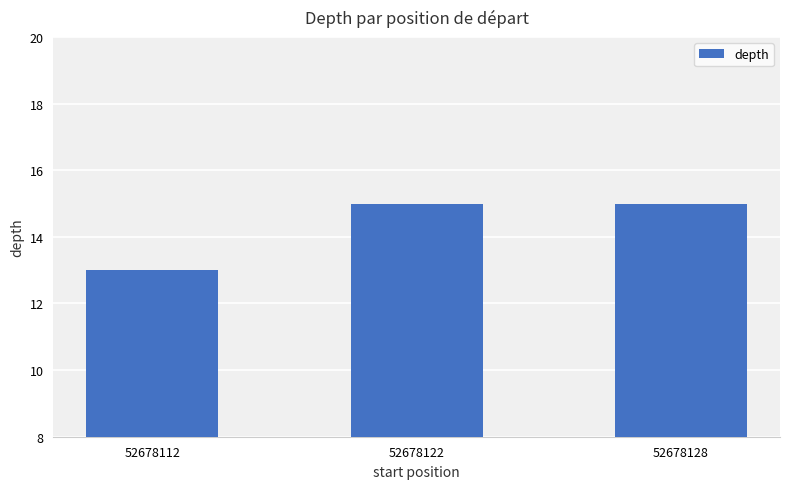

What is the sum of the values at 52678112 and 52678122?

28